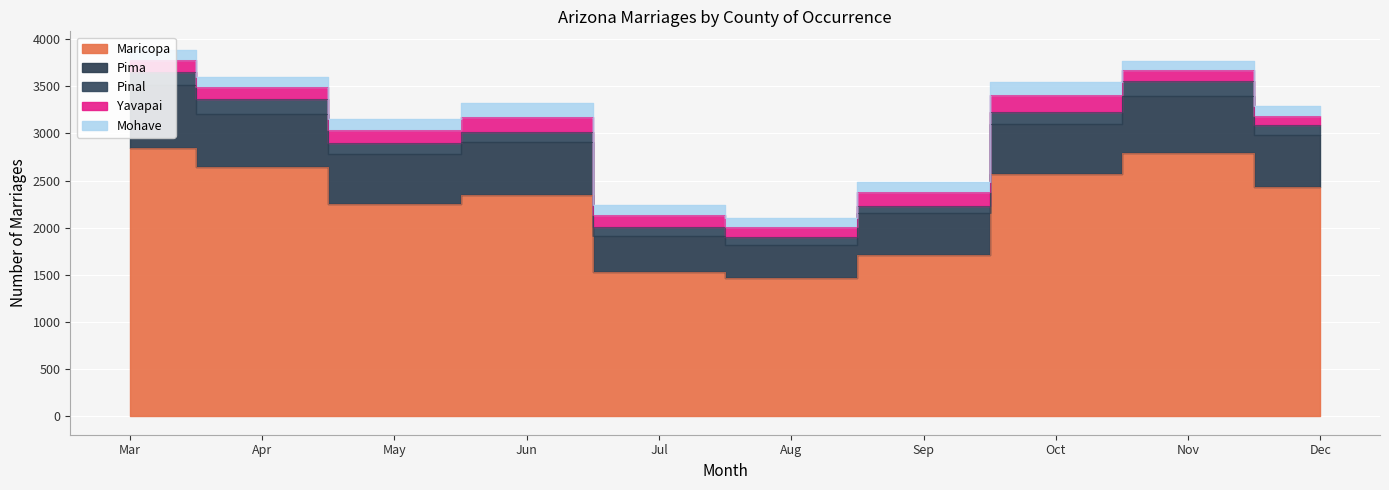

What is the greatest value displayed?

2845